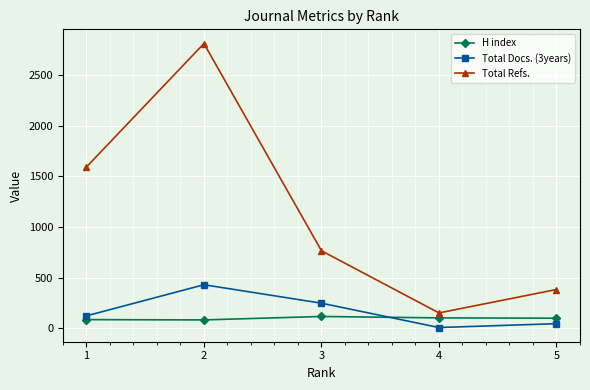

In Total Docs. (3years), how many points are higher than both neighbors (excluding endpoints)?

1